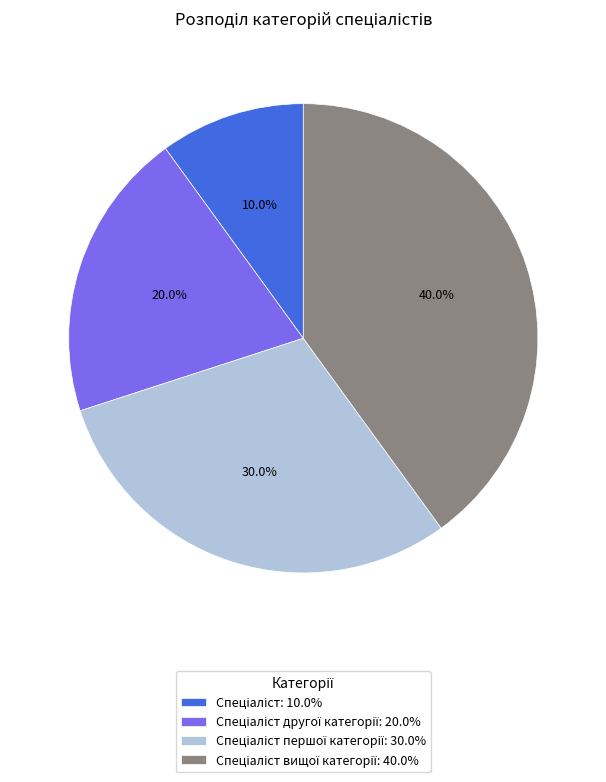

Is there a majority slice in this chart?

No